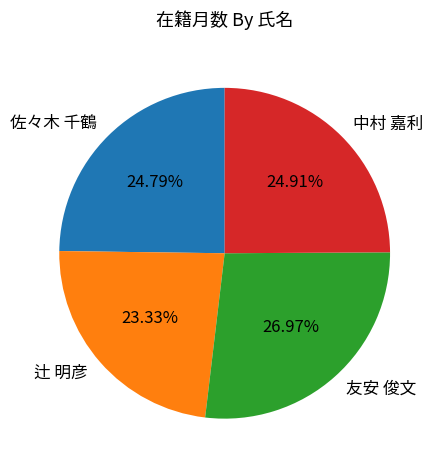

To the nearest percent, what is the average slice percentage?

25%